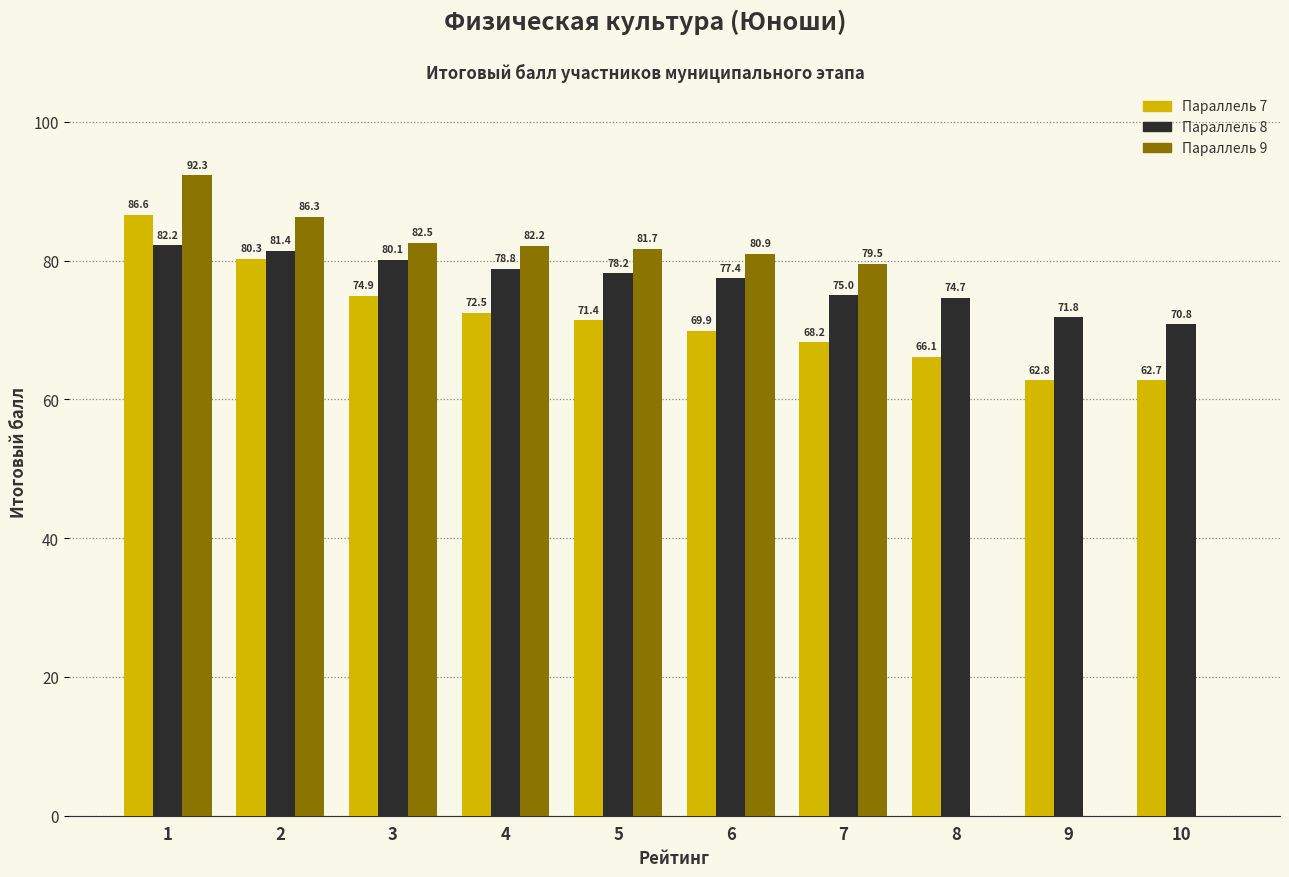

Which series has the largest total across all categories?

Параллель 8